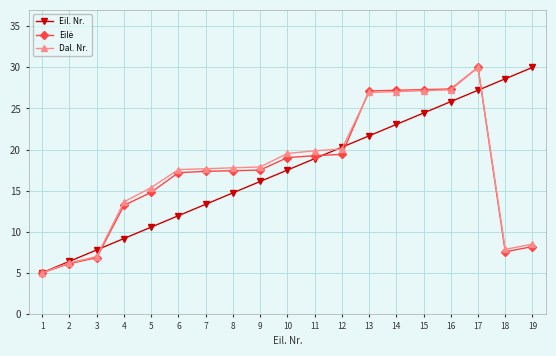

At which label does Eil. Nr. reach its peak?

19